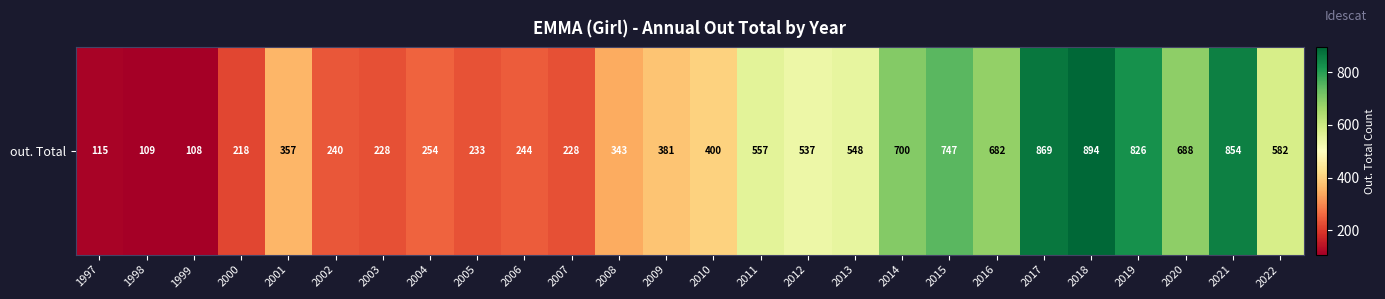

What is the maximum value shown in the chart?

894